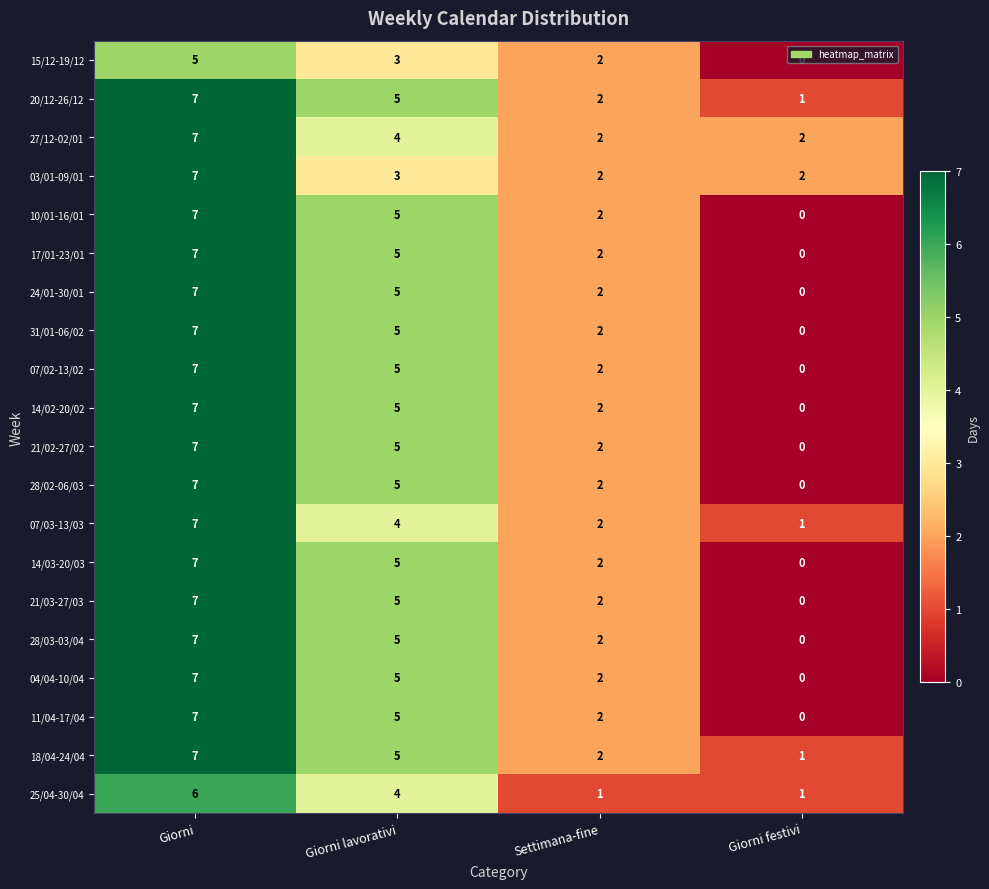

At which label does 28/02-06/03 first exceed 5?

Giorni